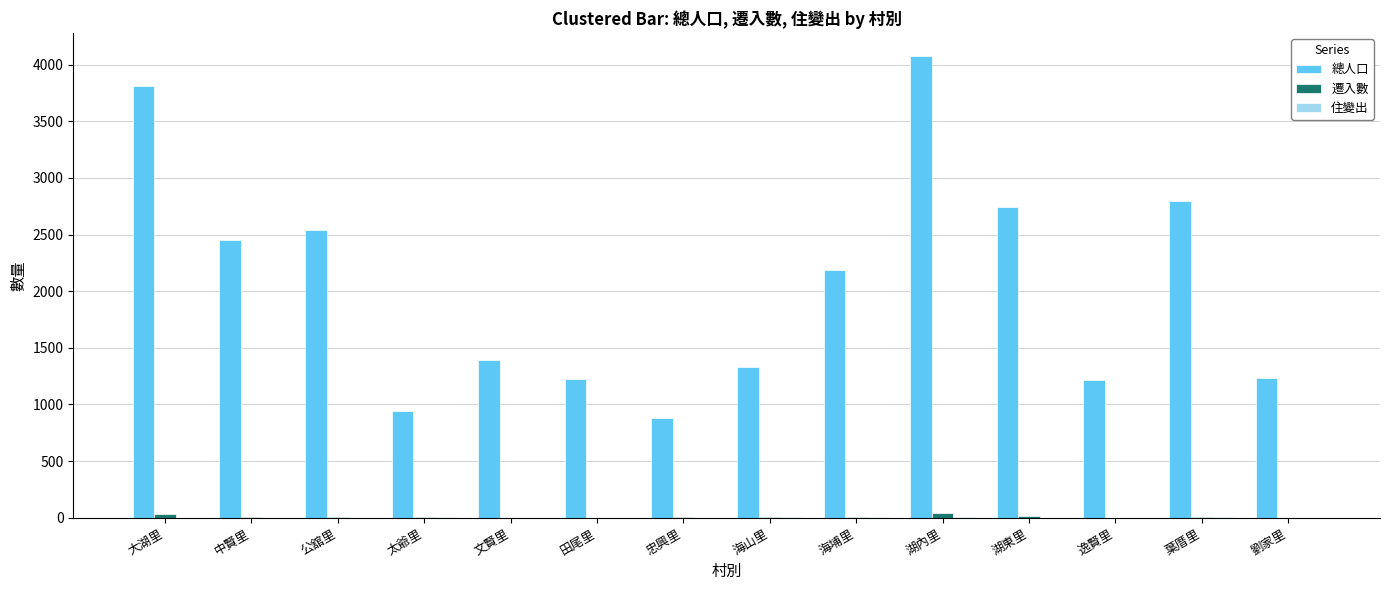

At which category is the sum across all series the highest?

湖內里